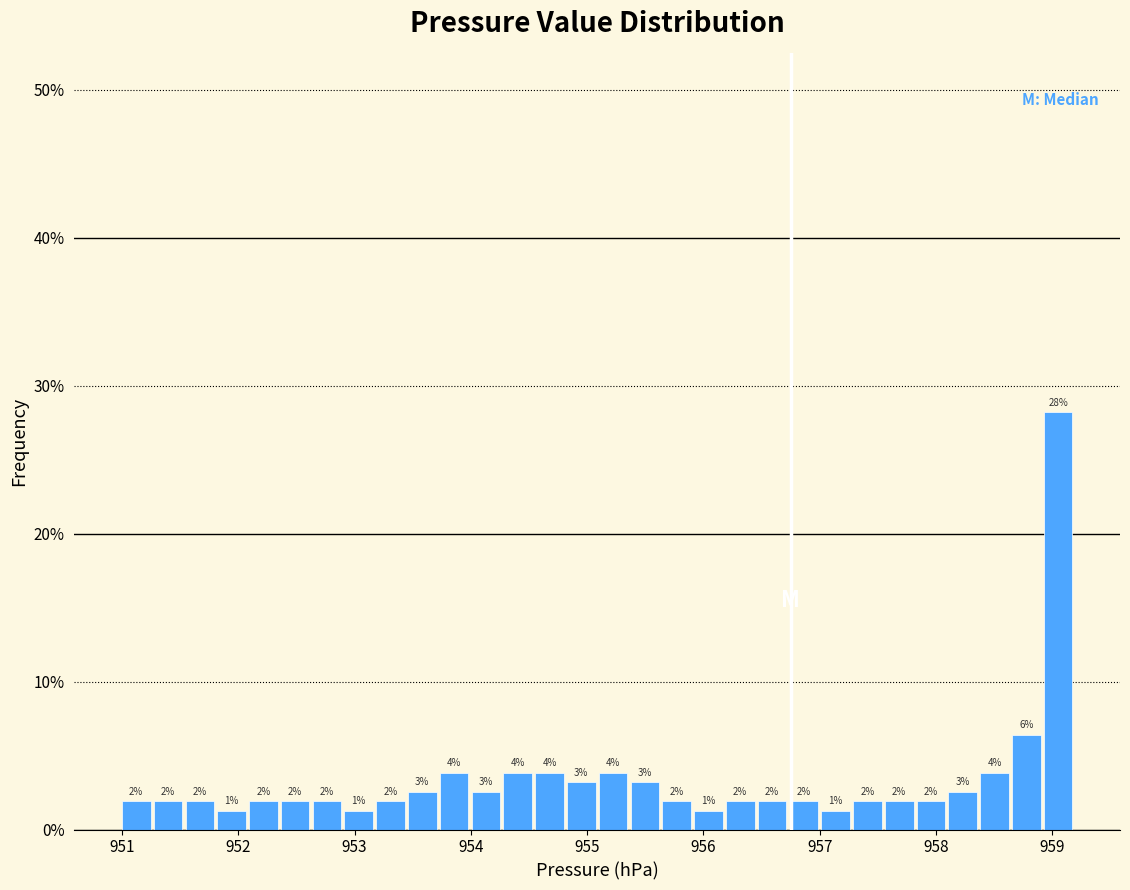

Around what value on the x-axis is the tallest bar? Give the approximate position of its centre, as read against the axis.

959.0